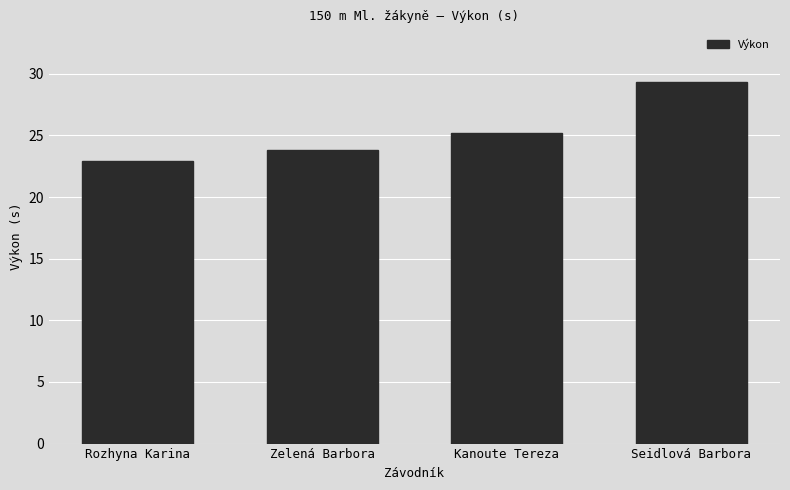

At which label does the data first exceed 25?

Kanoute Tereza